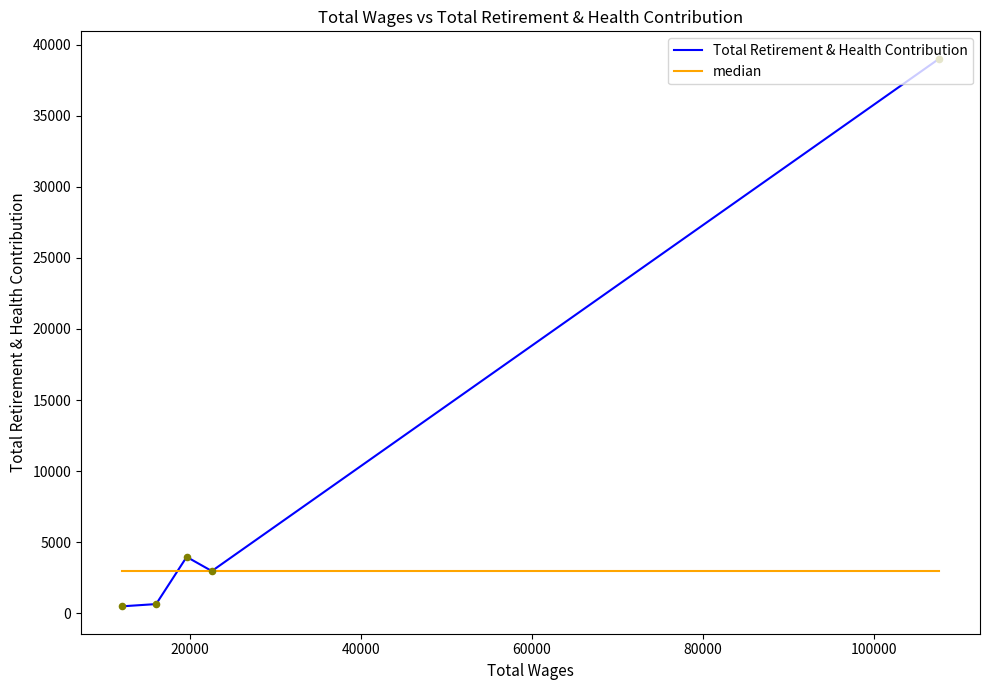

At how many categories does at least one series exceed 2396?

5